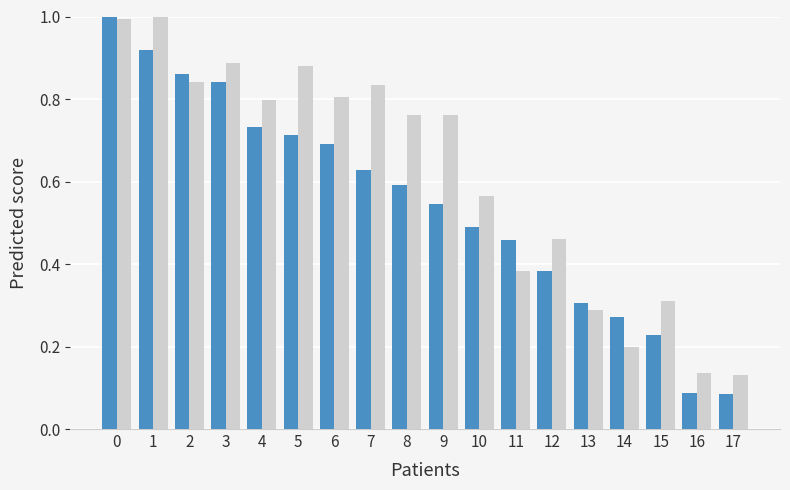

How many groups of bars are there?

18